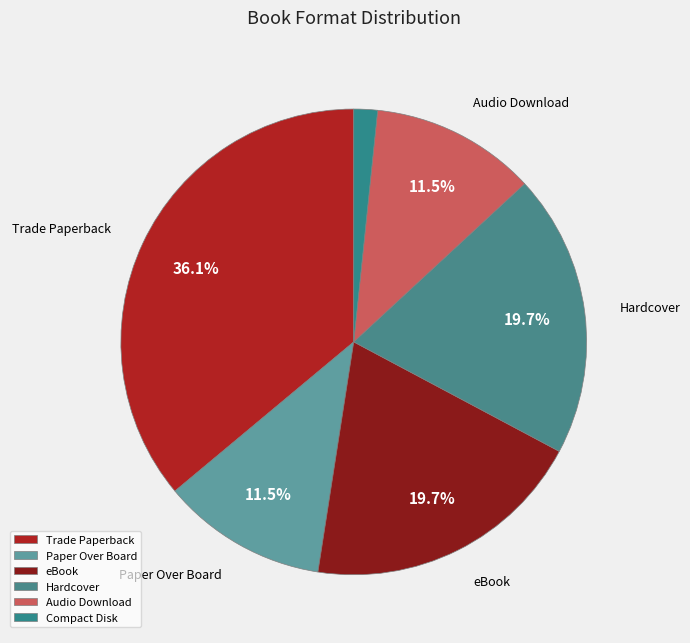

To the nearest percent, what is the average slice percentage?

17%